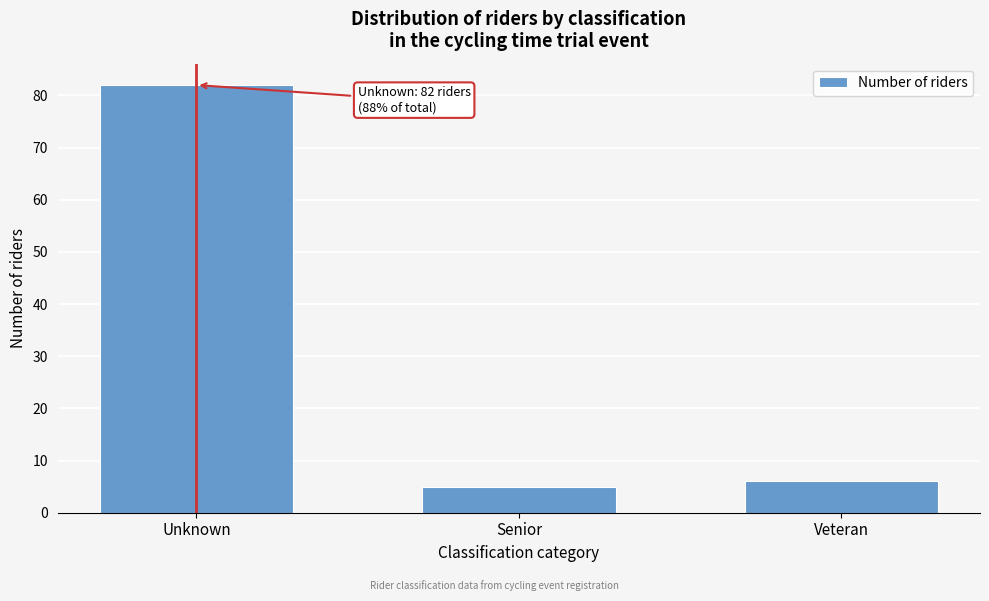

Reading right to left, what are all the values shown in this chart?

Veteran=6	Senior=5	Unknown=82